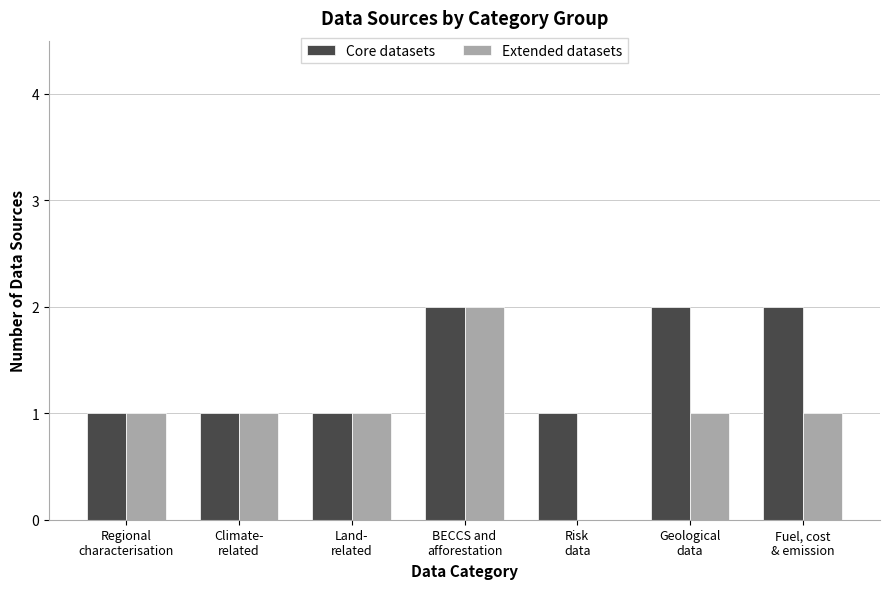

Which series has the largest range (max minus min)?

Extended datasets